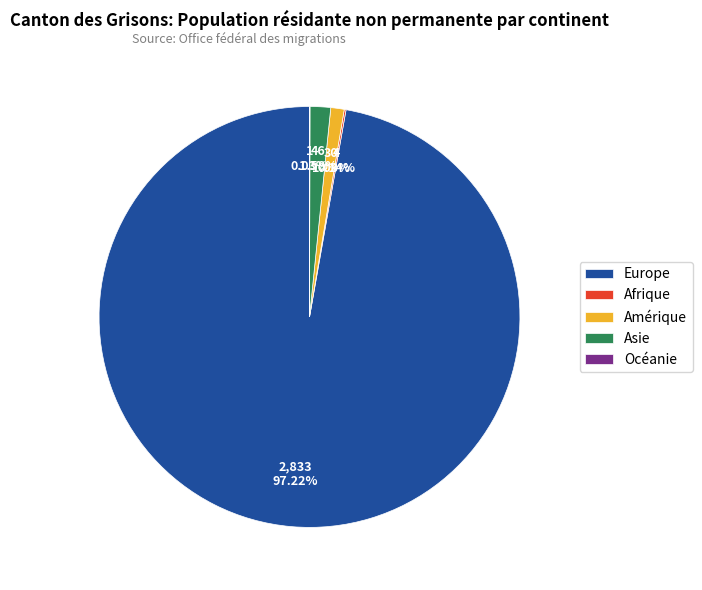

Which category has the biggest portion of the pie?

Europe